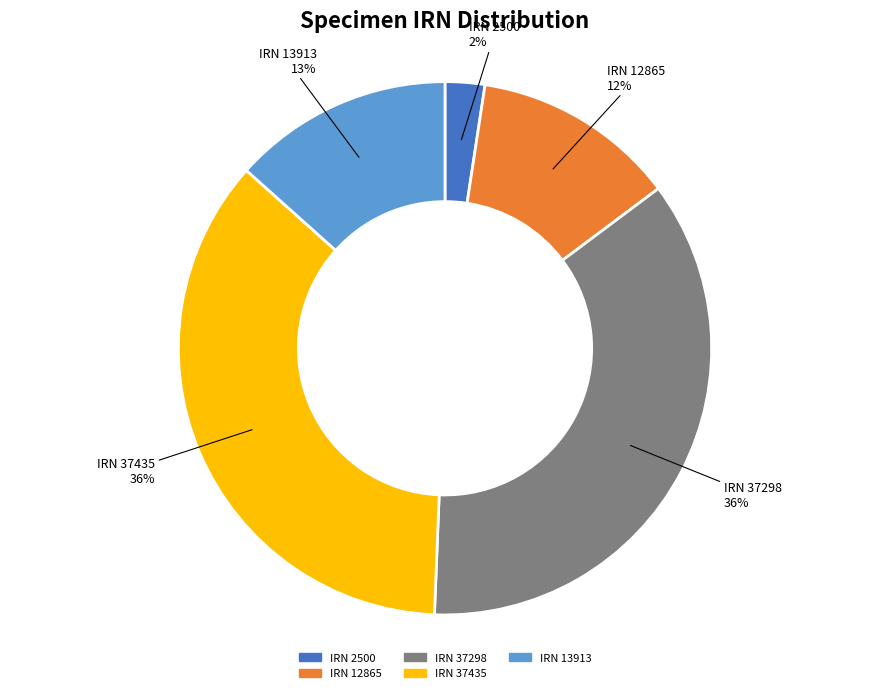

Between IRN 13913 and IRN 37435, which is larger?

IRN 37435